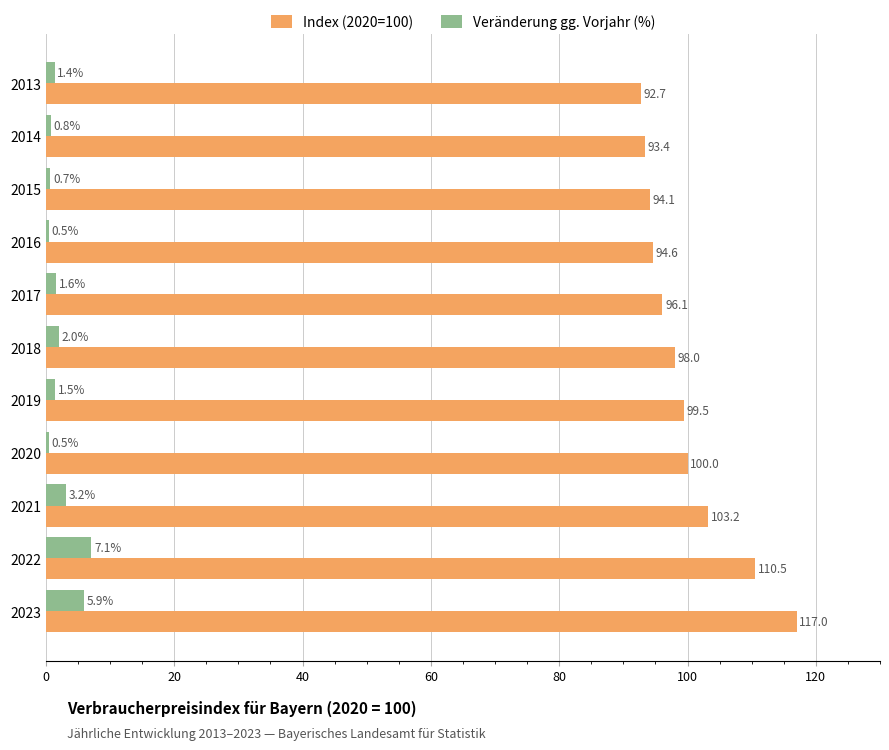

List the series in order of their peak value, highest first.

Index (2020=100), Veränderung gg. Vorjahr (%)